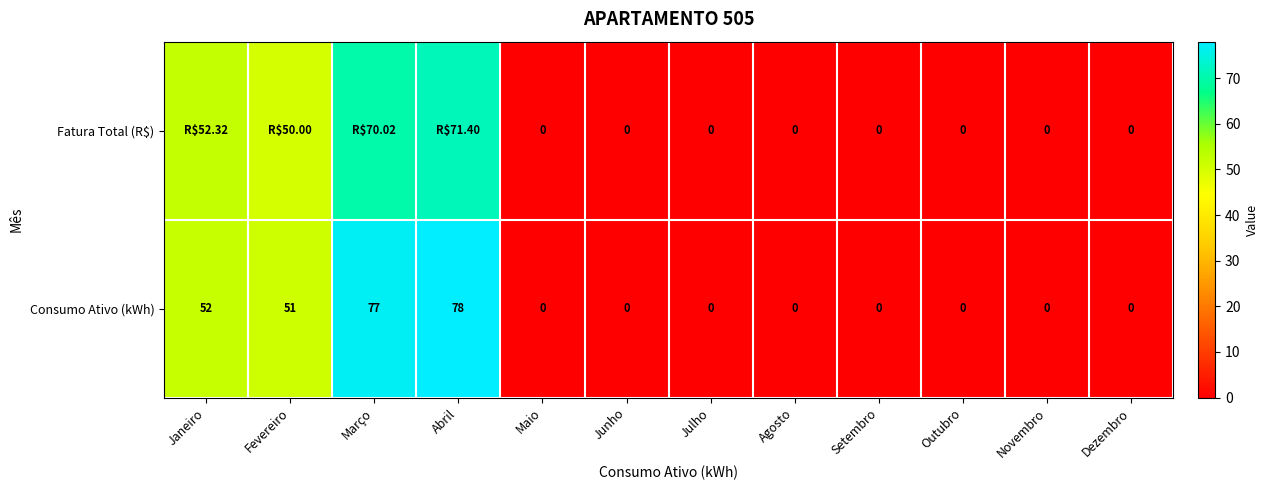

At which label is Consumo Ativo (kWh) closest to 39?

Fevereiro